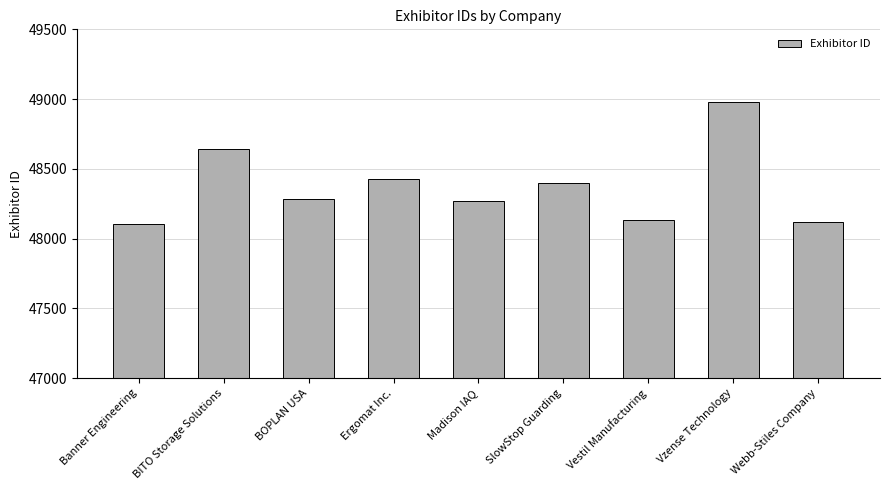

How many bars are there in total?

9